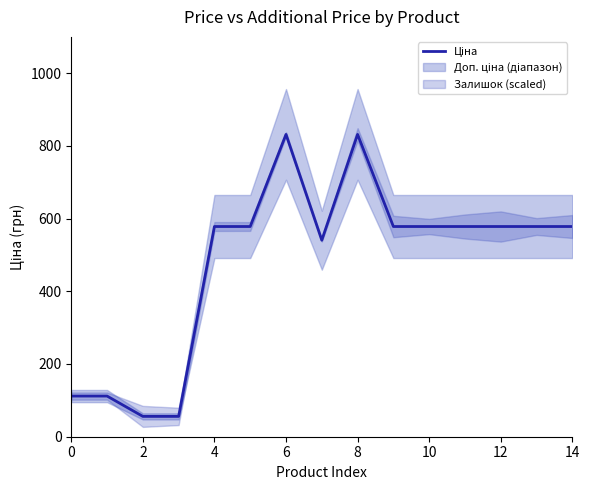

True or false: the data shows 389.8 at 6.

False